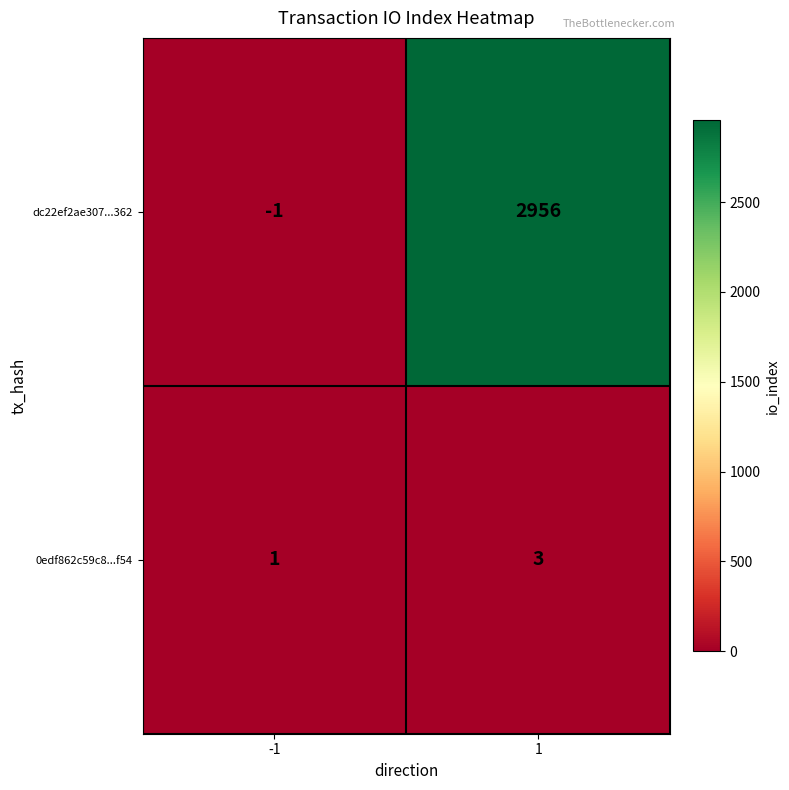

What is the sum of the dc22ef2ae307...362 values at 1 and -1?

2955